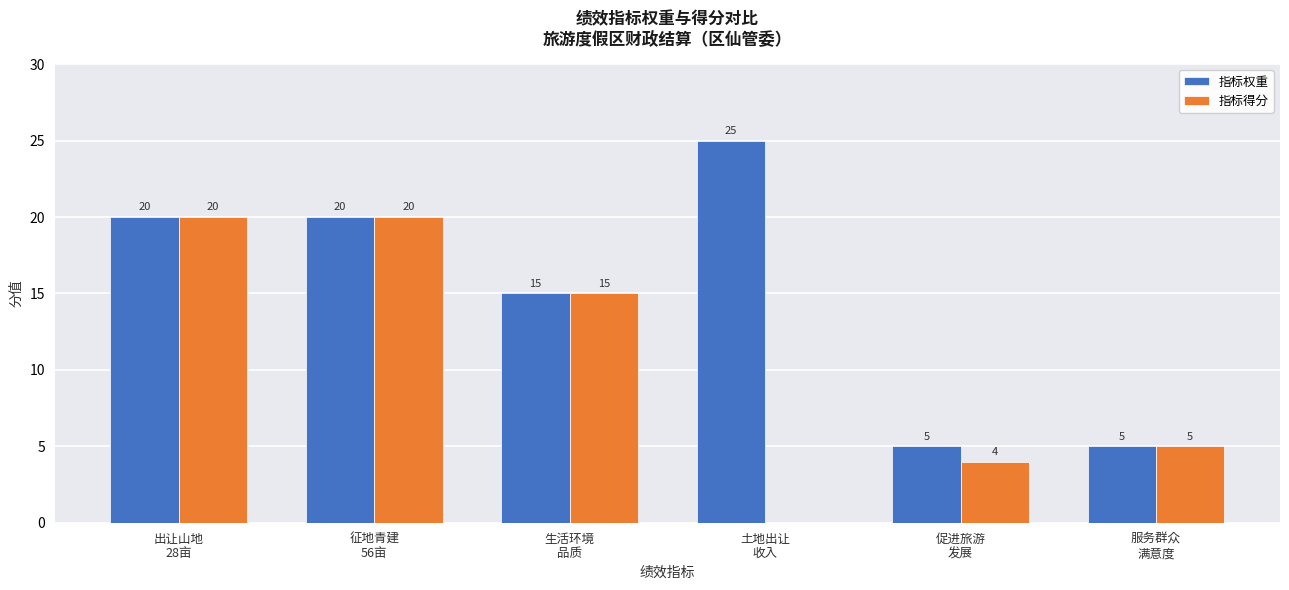

Which series has the largest total across all categories?

指标权重